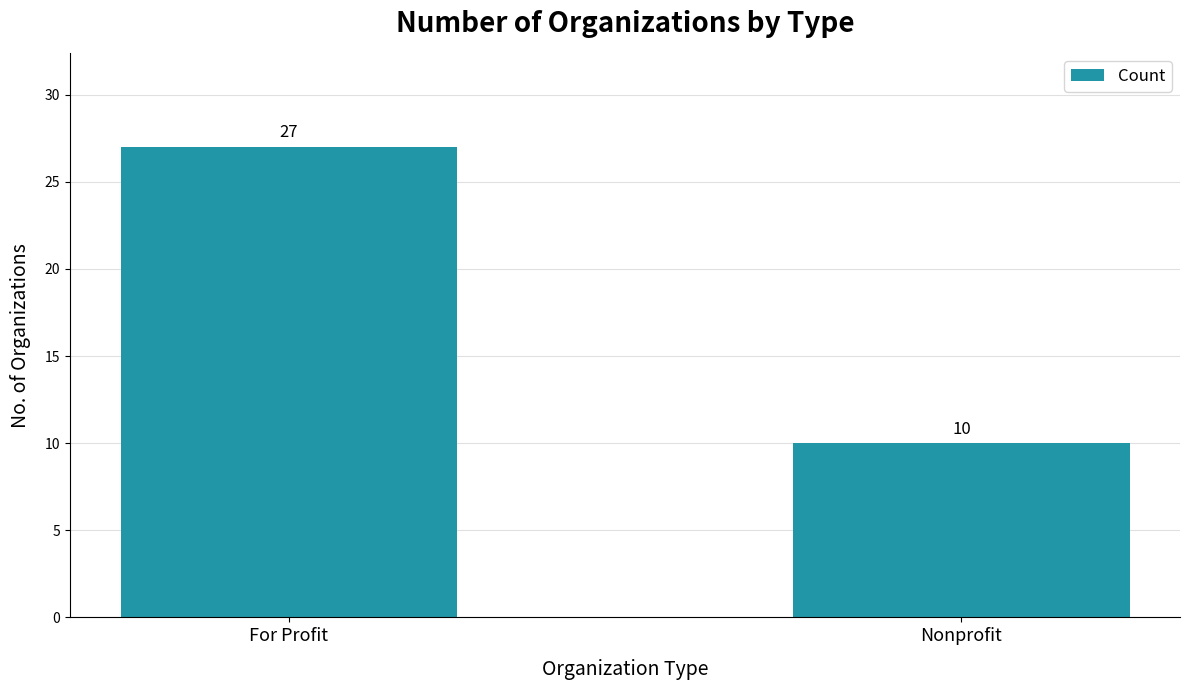

Count the number of data series in this chart.

1